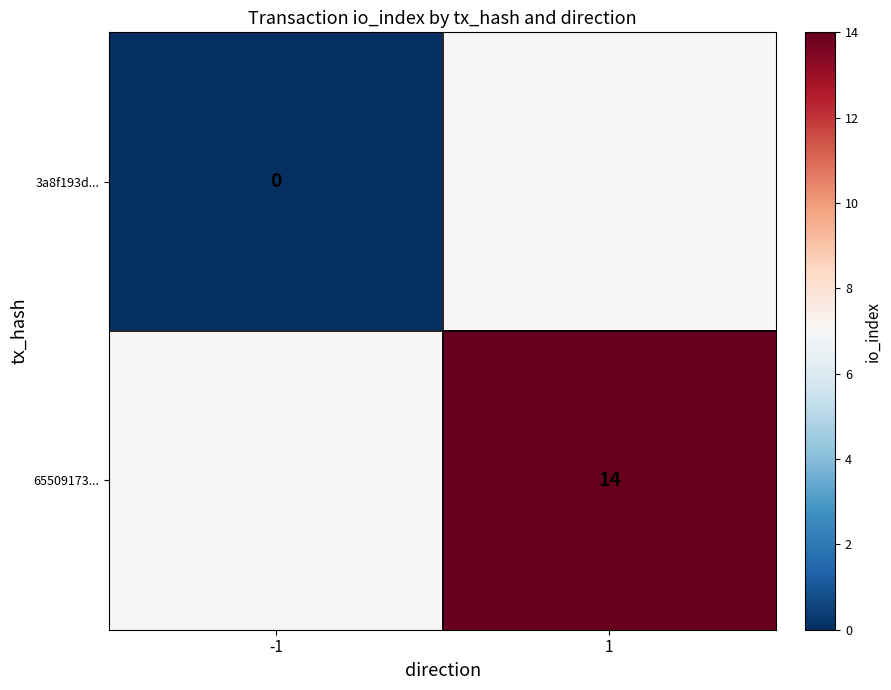

Is it true that 65509173... equals 7 at 1?

False